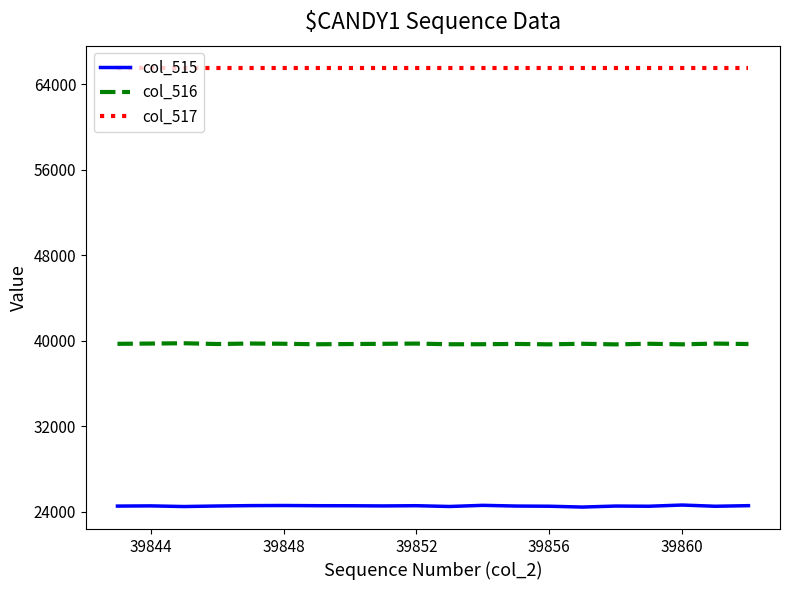

True or false: col_517 and col_515 cross at least once.

False